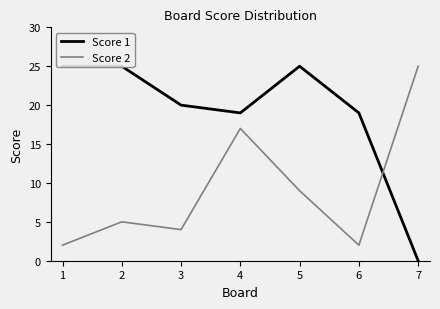

The value of Score 2 at 7 is 14. True or false?

False